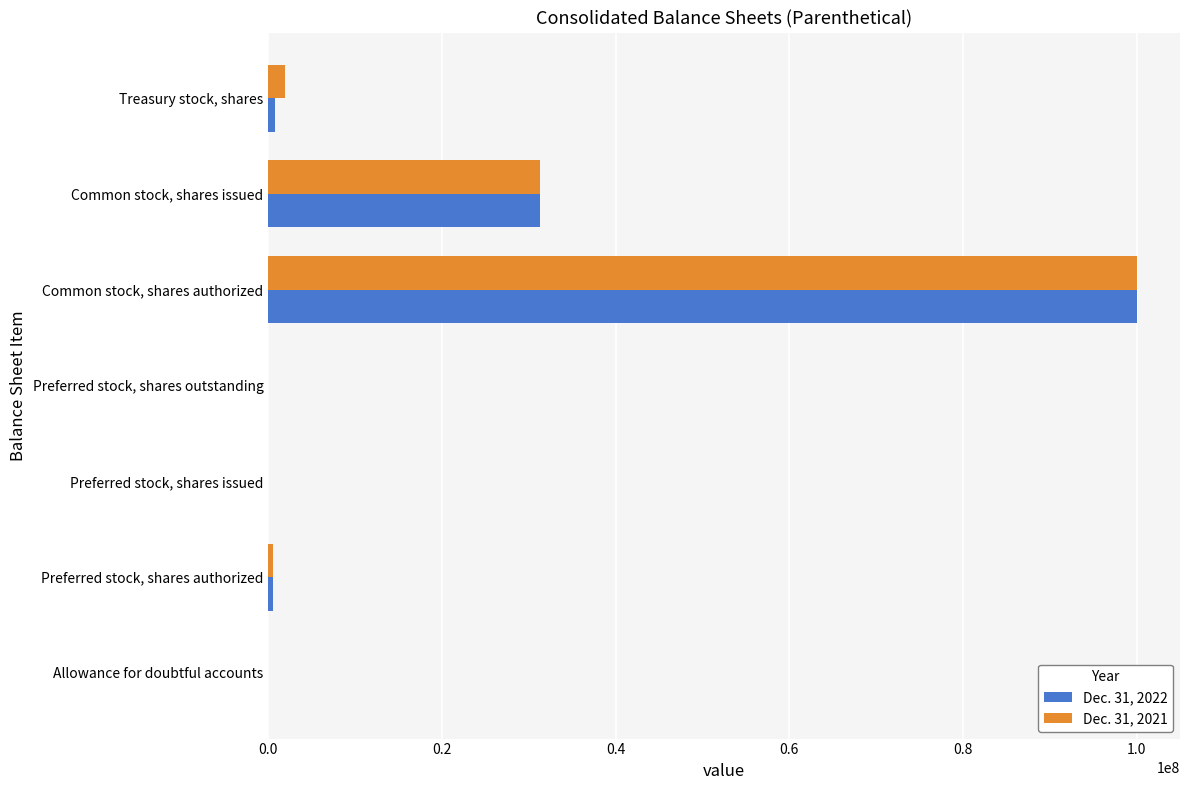

At which category is the sum across all series the highest?

Common stock, shares authorized